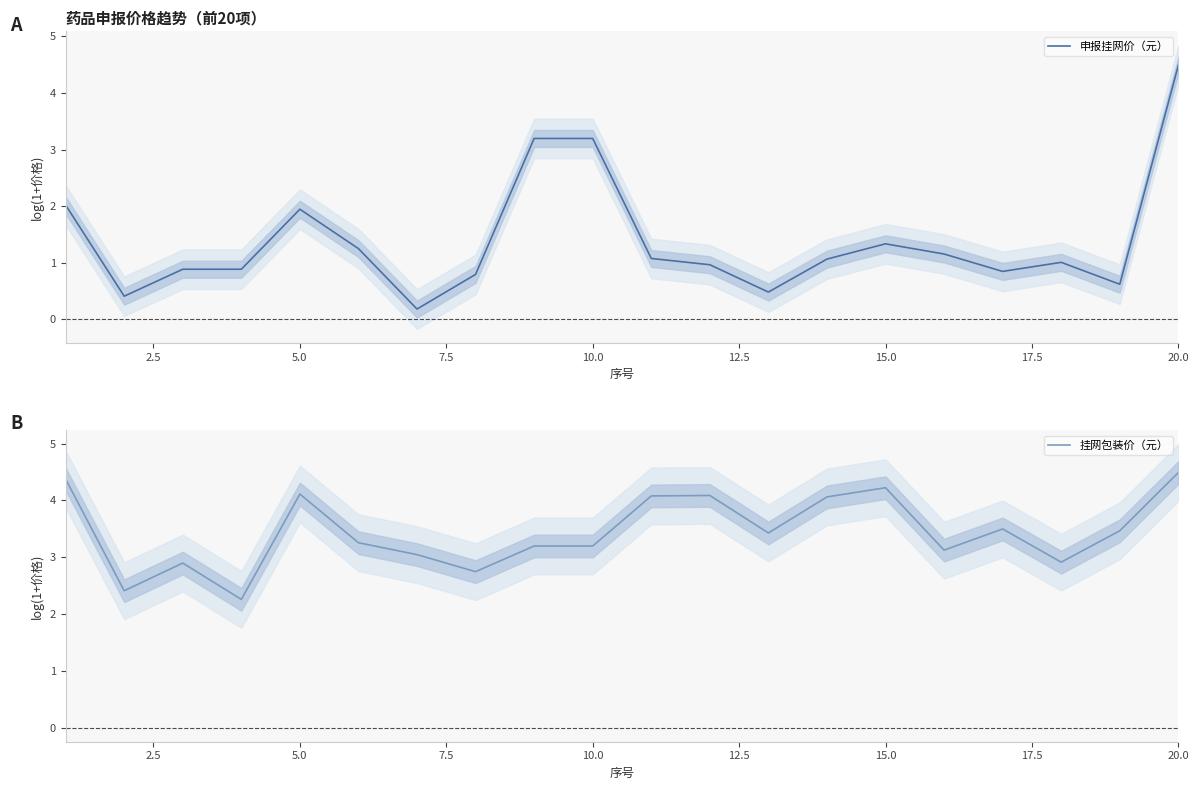

What is the difference between the maximum and minimum values in the 挂网包装价（元） series?

2.2